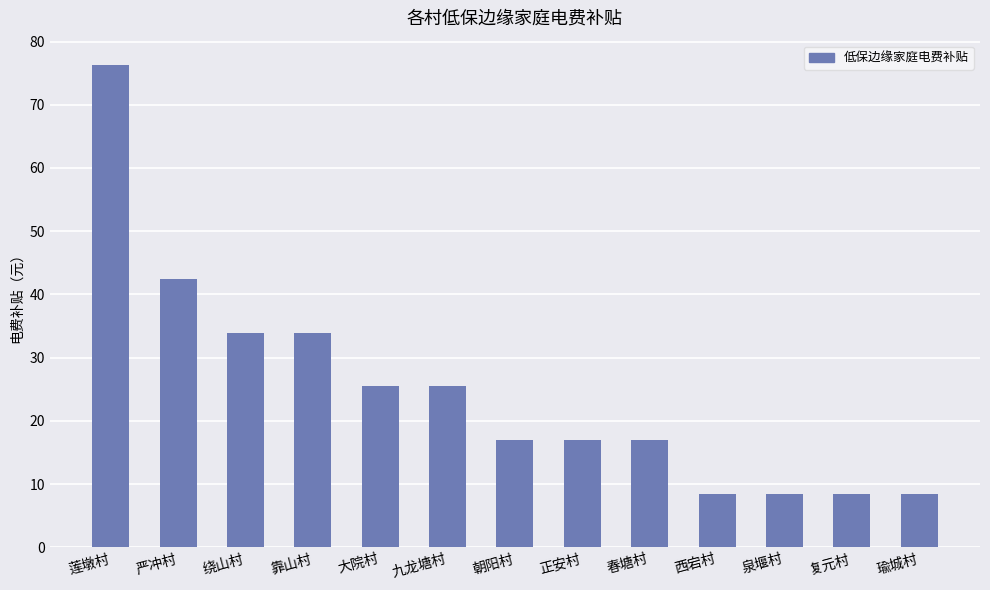

What is the minimum value shown in the chart?

8.5